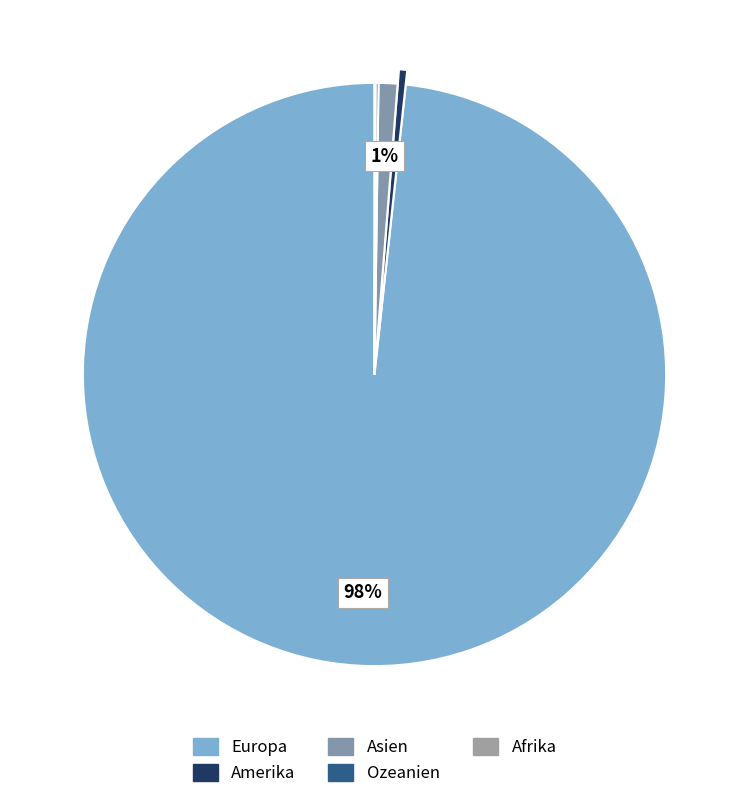

Which has a higher value, Europa or Ozeanien?

Europa